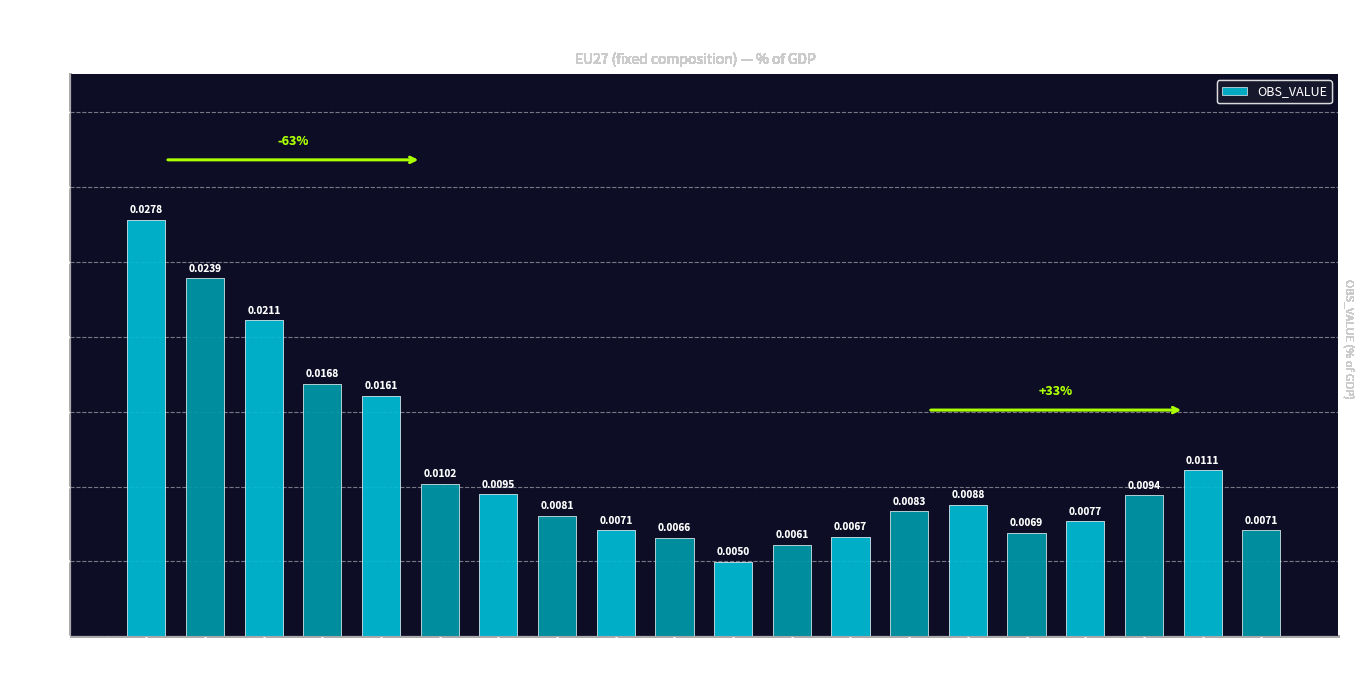

Where is the data nearest to the value 0?

2005